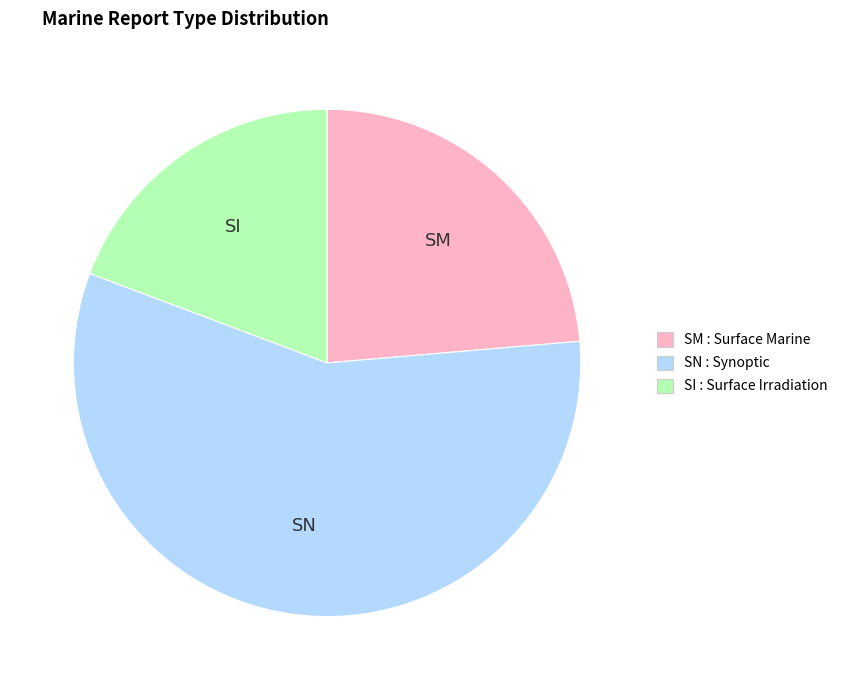

Count the number of slices in the pie.

3